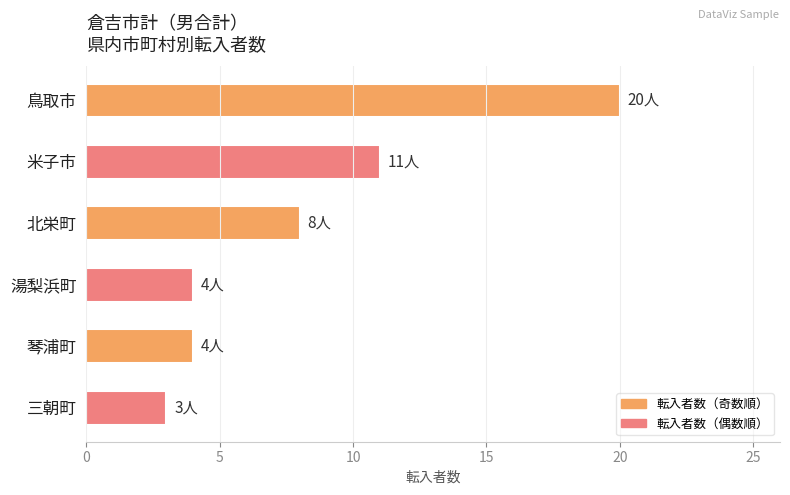

How many values are below 8?

3